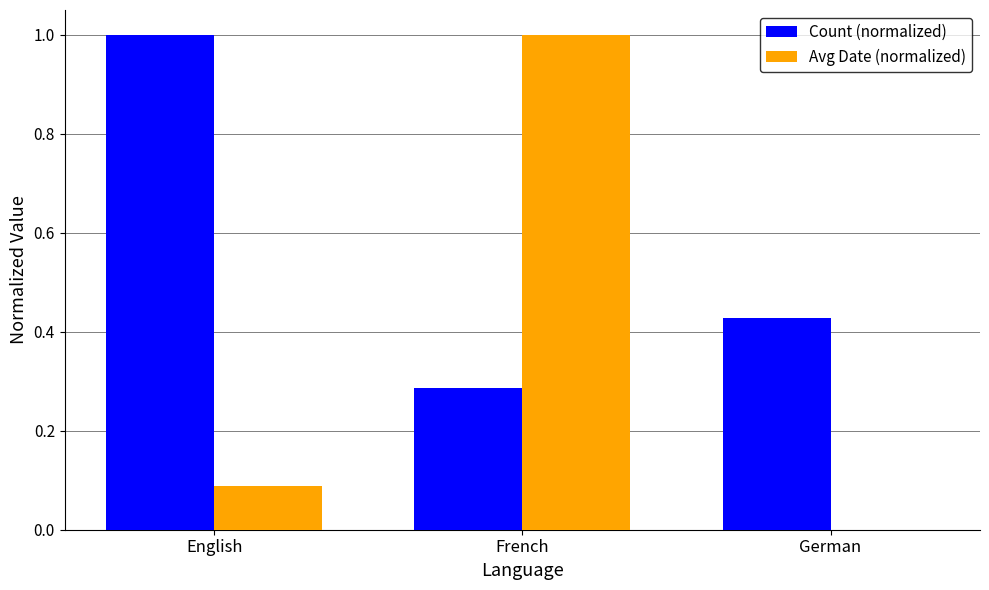

What is the maximum value shown in the chart?

1.0